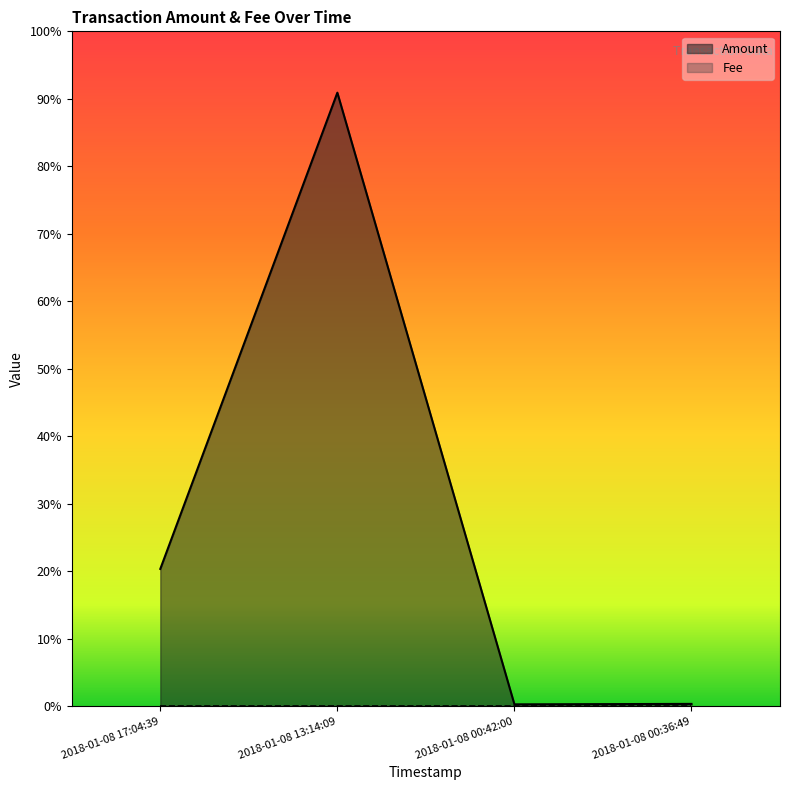

Approximately how many times larger is the value at 2018-01-08 00:36:49 compared to 2018-01-08 00:42:00?

1.2